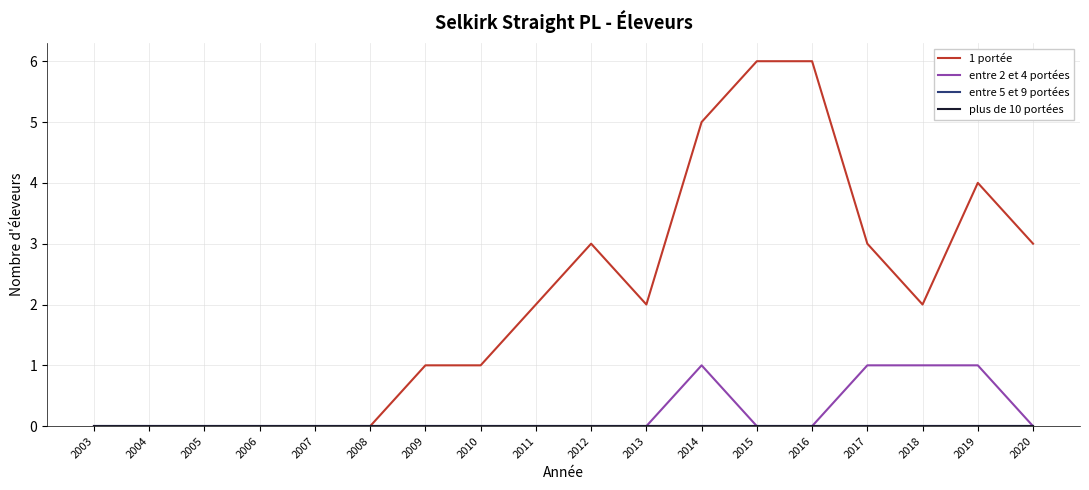

Does the chart have visible grid lines?

Yes